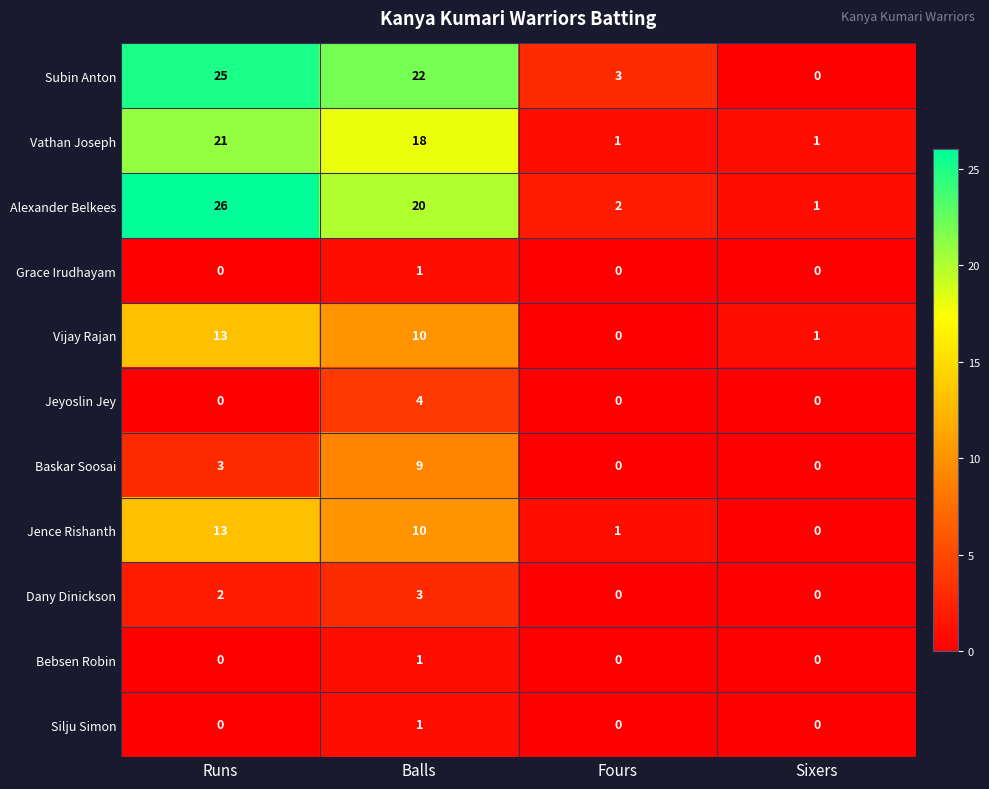

What is the approximate value of Jence Rishanth at Runs?

13